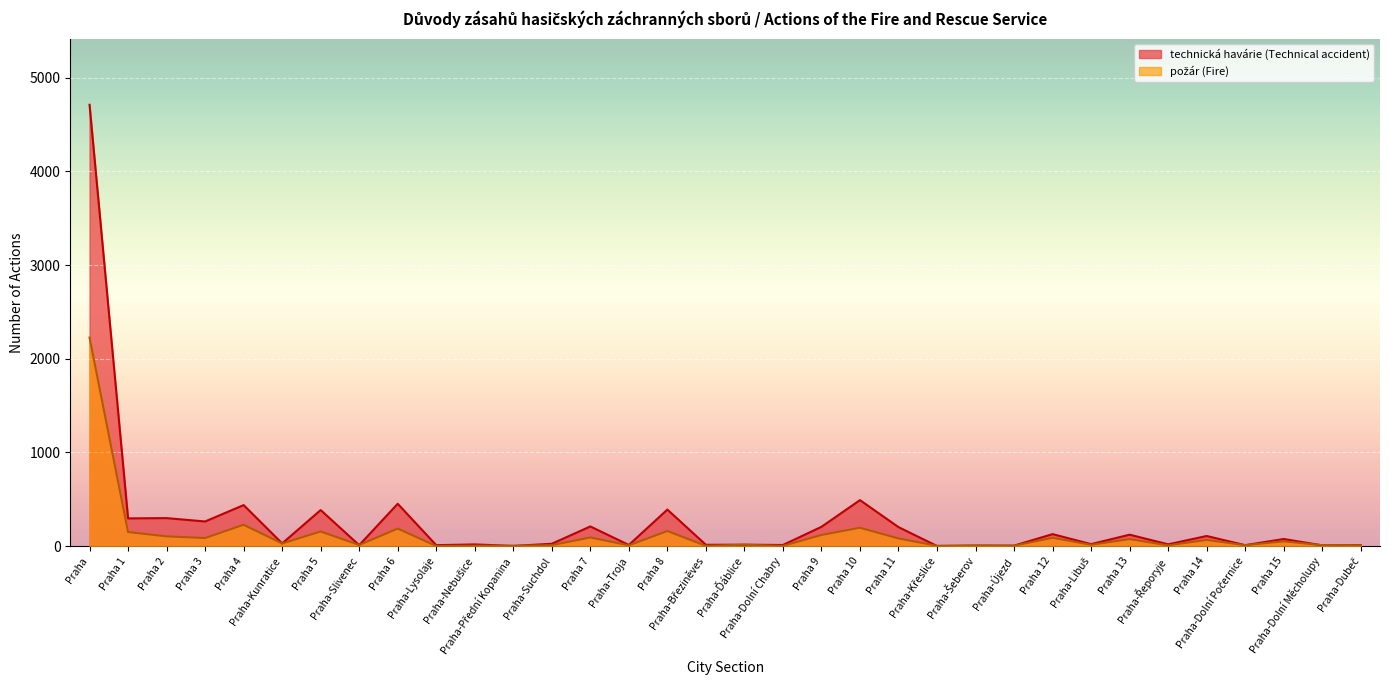

Rank the categories by technická havárie (Technical accident) value from lowest to highest.

Praha-Křeslice, Praha-Přední Kopanina, Praha-Šeberov, Praha-Újezd, Praha-Dolní Měcholupy, Praha-Dubeč, Praha-Slivenec, Praha-Lysolaje, Praha-Dolní Počernice, Praha-Troja, Praha-Dolní Chabry, Praha-Březiněves, Praha-Ďáblice, Praha-Nebušice, Praha-Řeporyje, Praha-Libuš, Praha-Suchdol, Praha-Kunratice, Praha 15, Praha 14, Praha 13, Praha 12, Praha 11, Praha 9, Praha 7, Praha 3, Praha 1, Praha 2, Praha 5, Praha 8, Praha 4, Praha 6, Praha 10, Praha